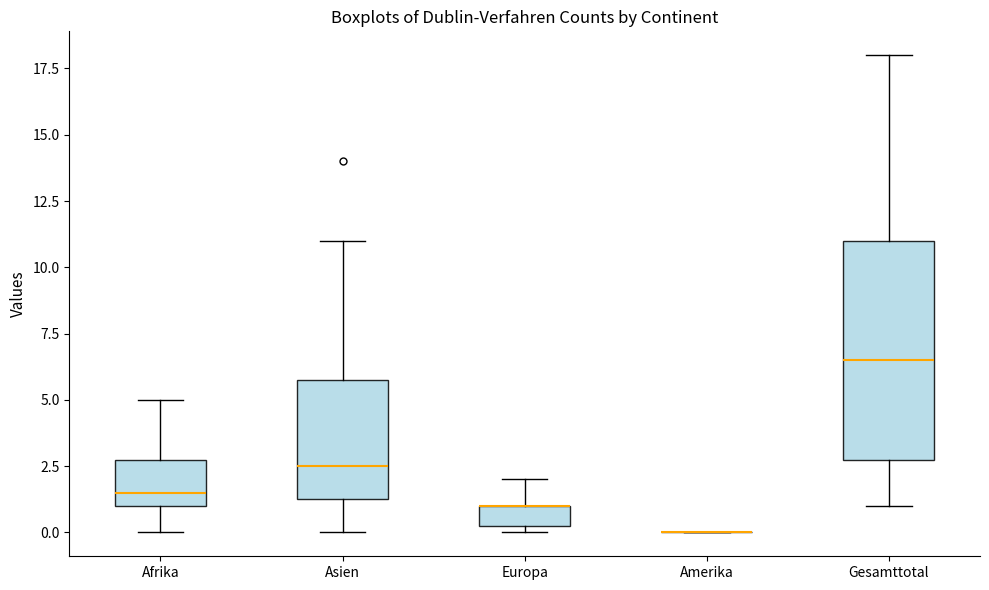

Where does the lower whisker of the box for Gesamttotal end on the y-axis? The values are not printed on the chart, so give them approximately, as read against the axis.

1.0